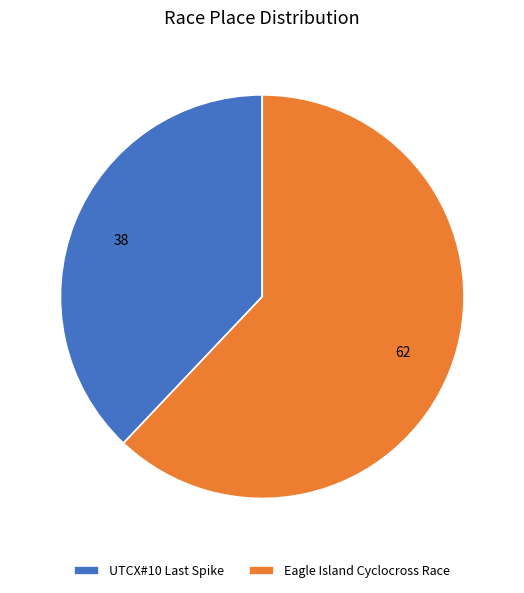

Rank the categories by value from highest to lowest.

Eagle Island Cyclocross Race, UTCX#10 Last Spike